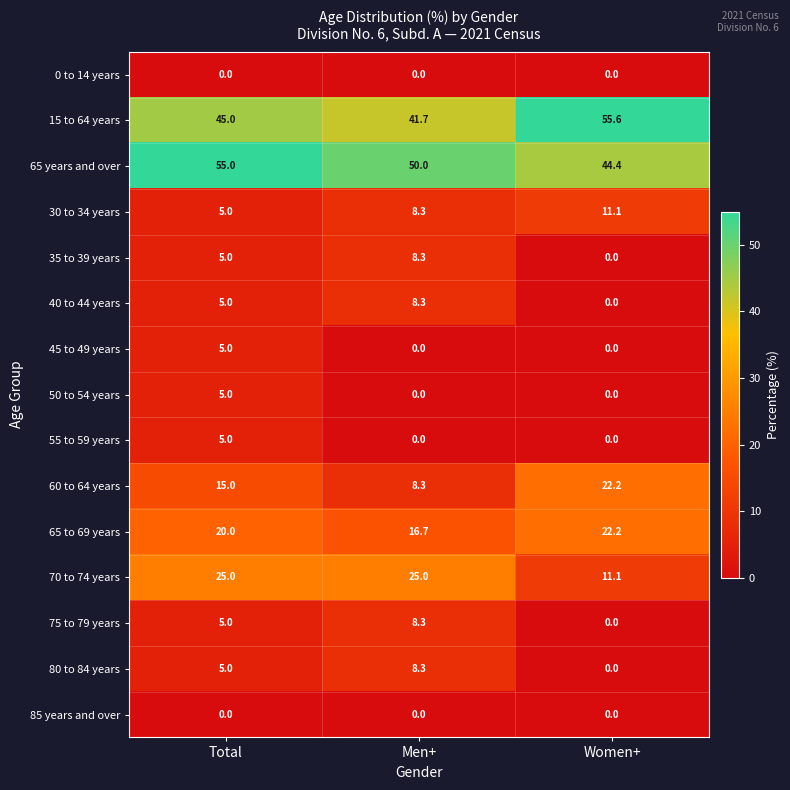

What is the sum of all 35 to 39 years values?

13.3